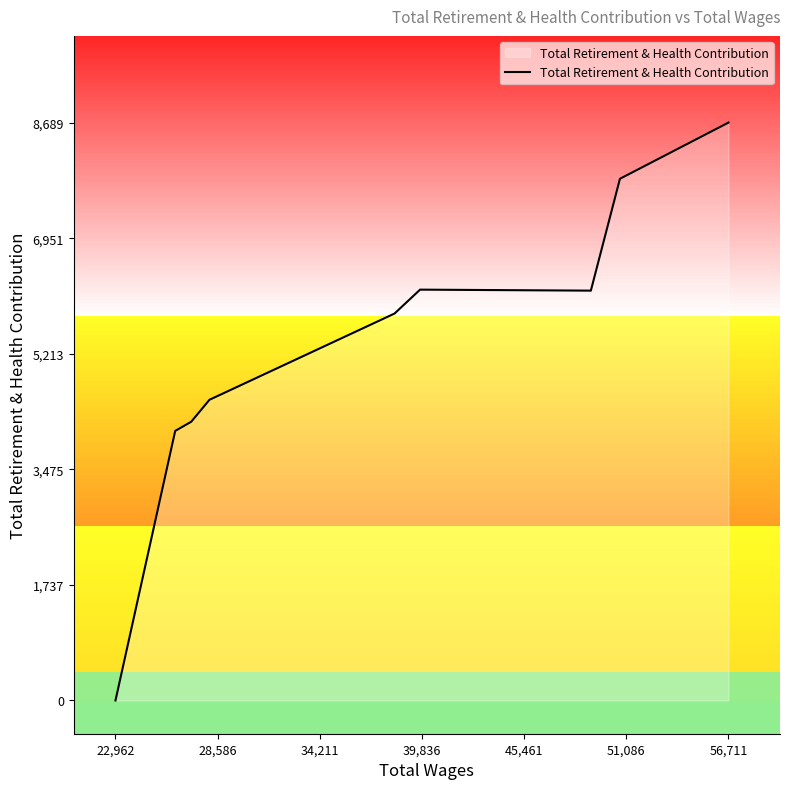

At which label does Total Retirement & Health Contribution reach its minimum?

22,962